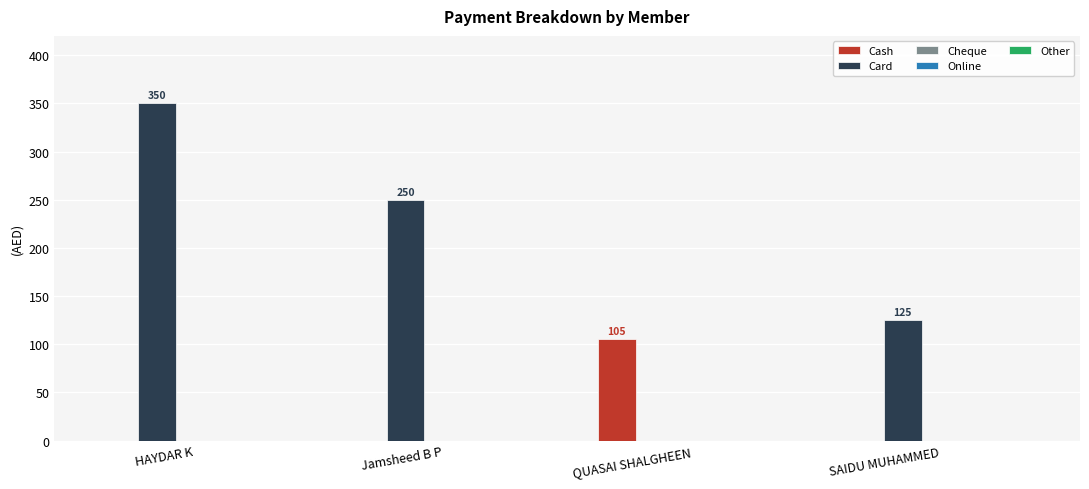

Between HAYDAR K and QUASAI SHALGHEEN, which series saw the biggest shift?

Card